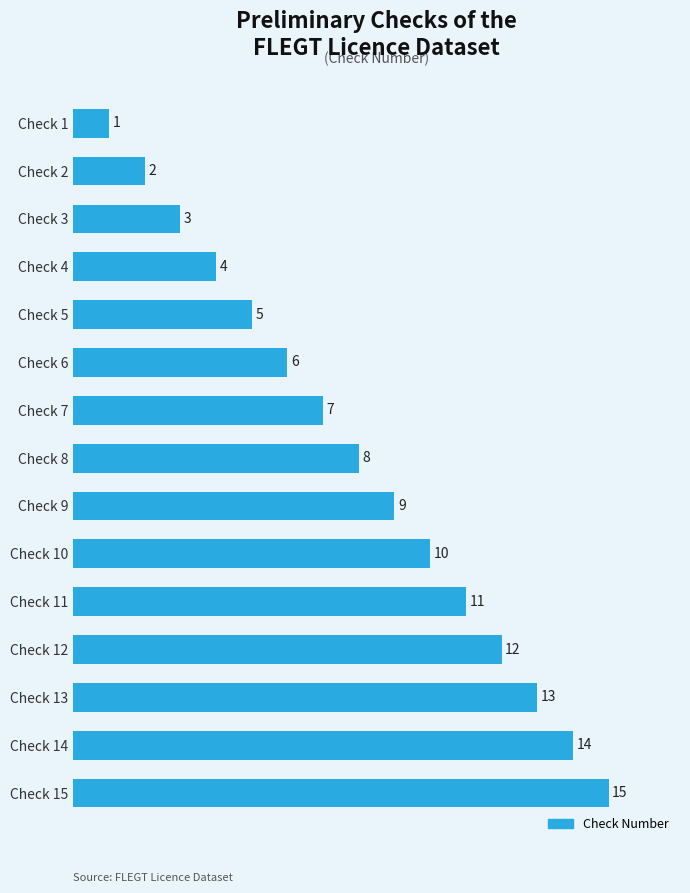

What is the value of the 5th bar from the top?

5